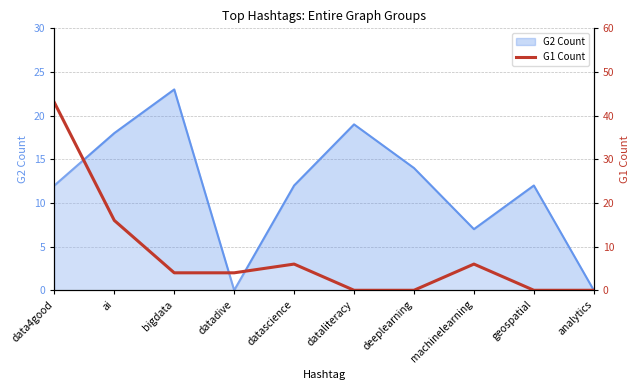

What is the difference between the values at deeplearning and datascience?

6